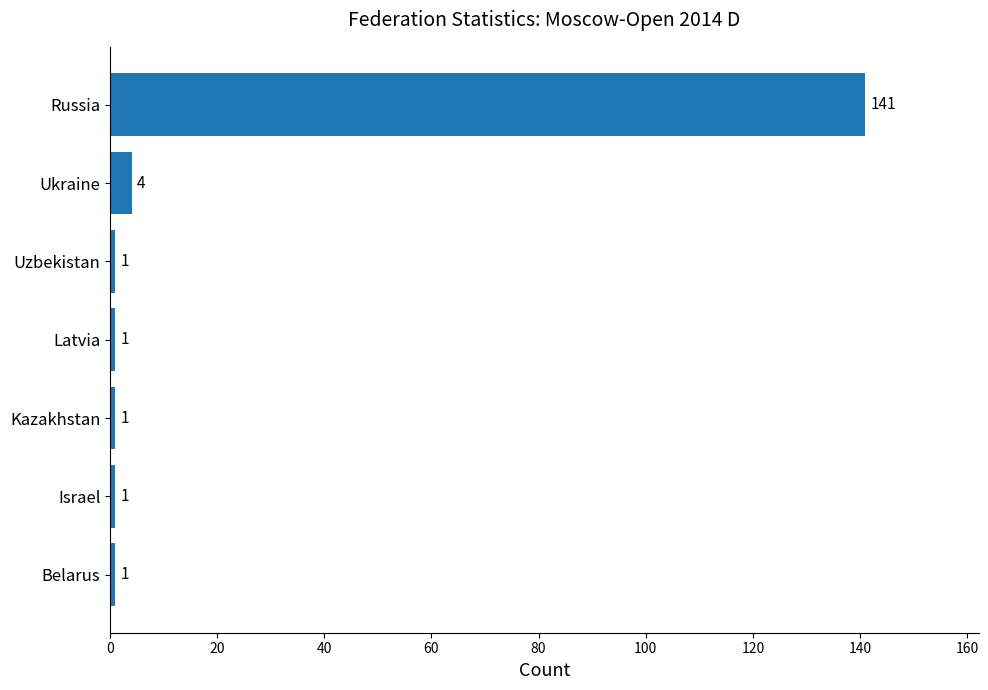

Which has a higher value, Belarus or Ukraine?

Ukraine